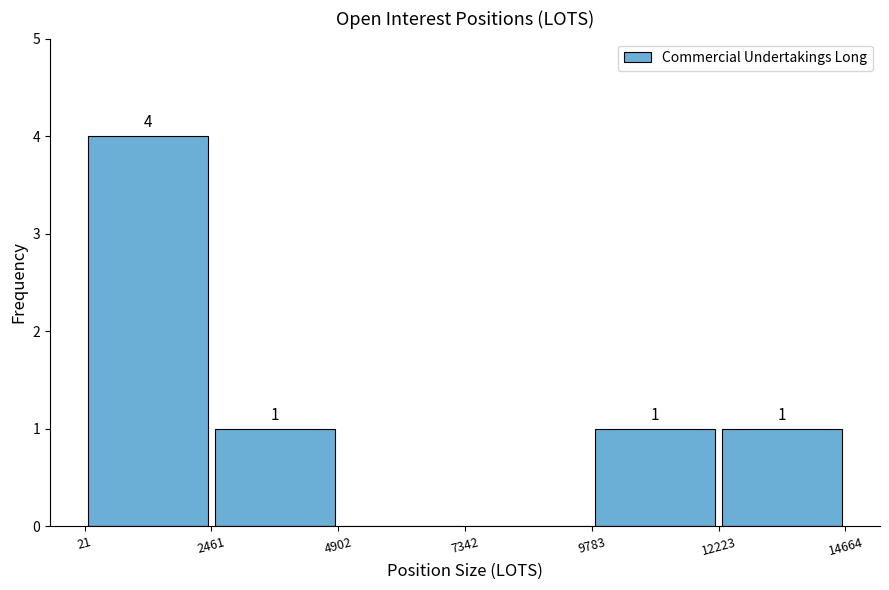

Over which range of the x-axis is the bar tallest?

21 to 2461